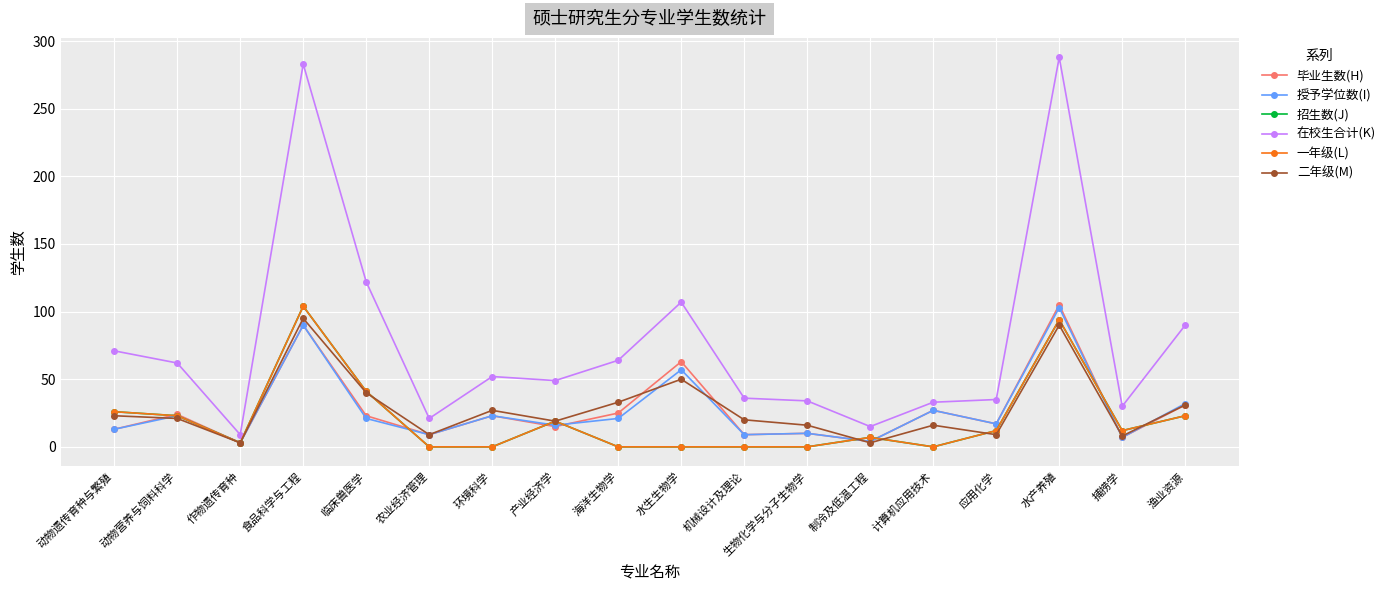

At which label is 招生数(J) closest to 52?

临床兽医学